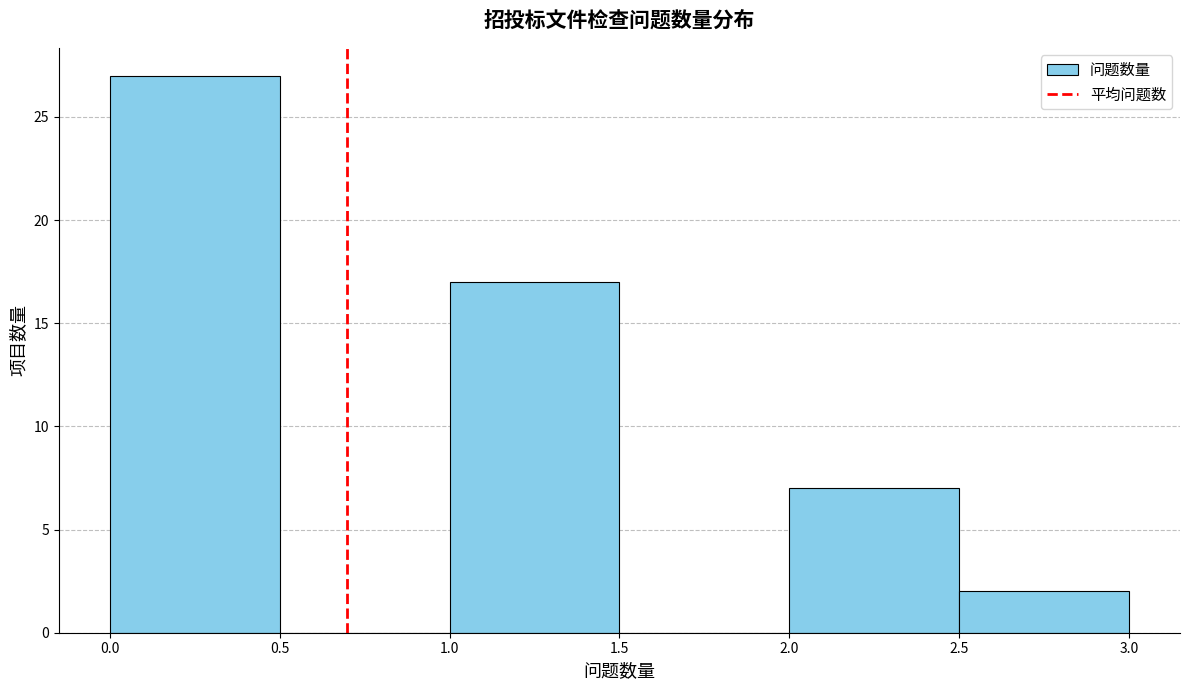

Reading left to right, transcribe this chart: for each bar, give the range it covers on the x-axis and its height. The values are not printed on the chart, so give them approximately, as read against the axis.

0.0 to 0.5: 27
0.5 to 1.0: 0
1.0 to 1.5: 17
1.5 to 2.0: 0
2.0 to 2.5: 7
2.5 to 3.0: 2